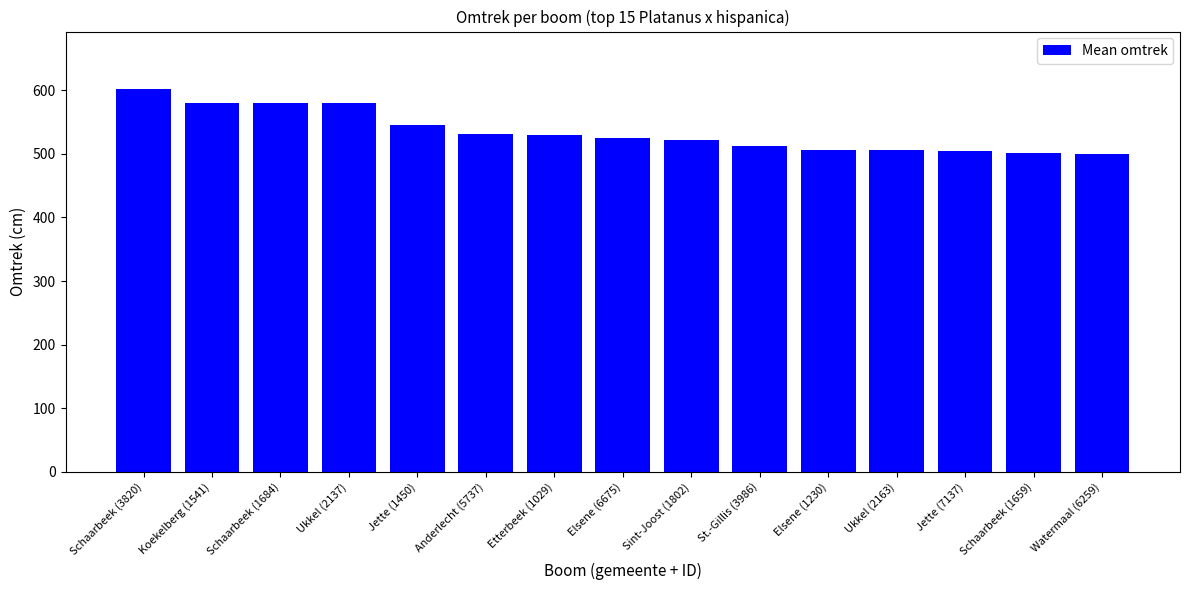

Where does the data first go above 525?

Schaarbeek (3820)